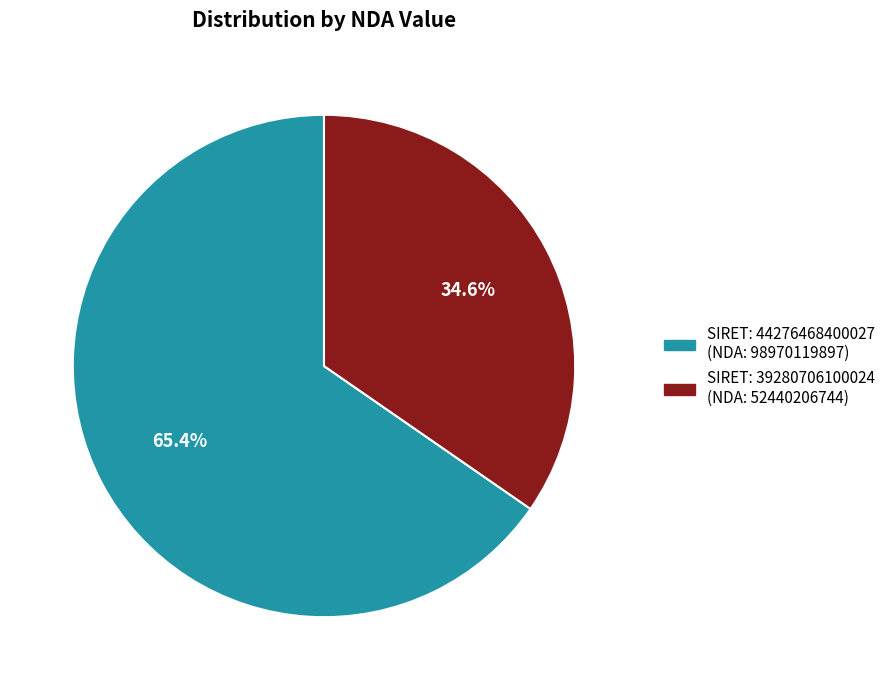

Does any single category account for the majority?

Yes